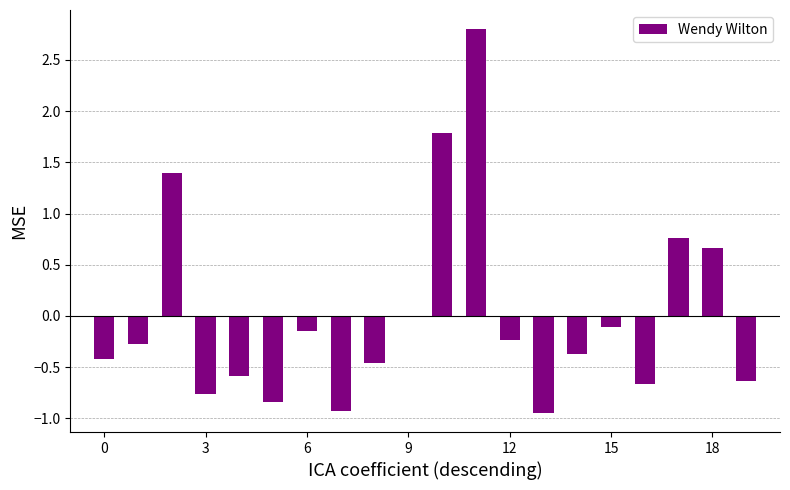

What is the greatest value displayed?

2.8